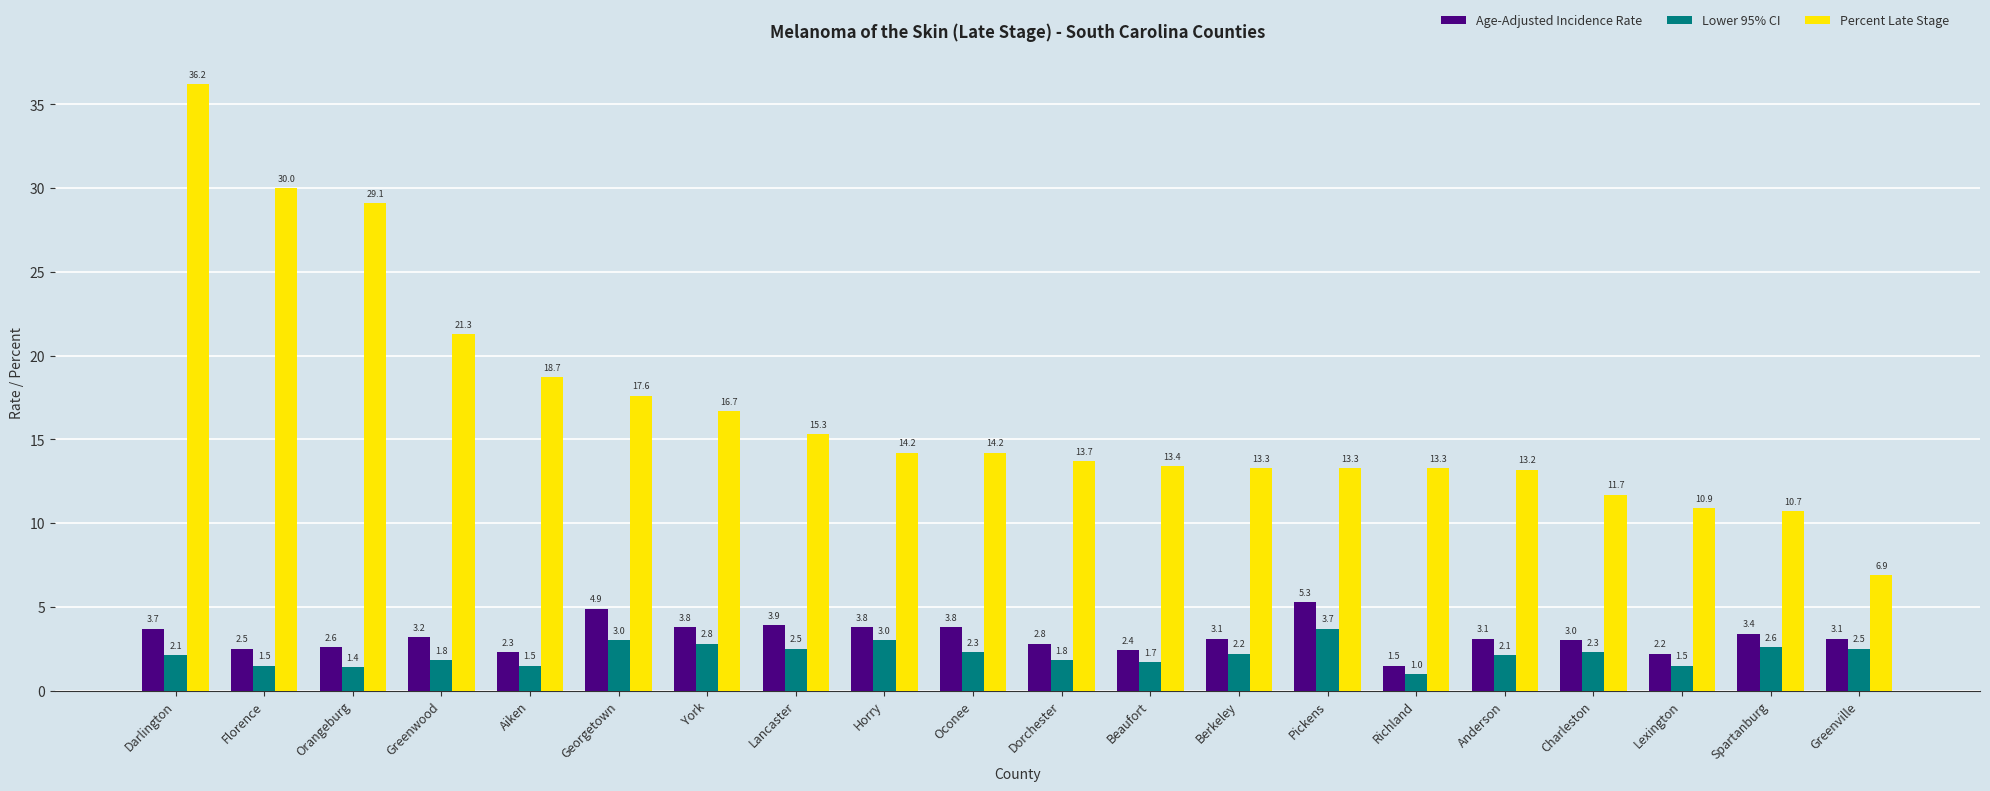

List the series in order of their peak value, highest first.

Percent Late Stage, Age-Adjusted Incidence Rate, Lower 95% CI